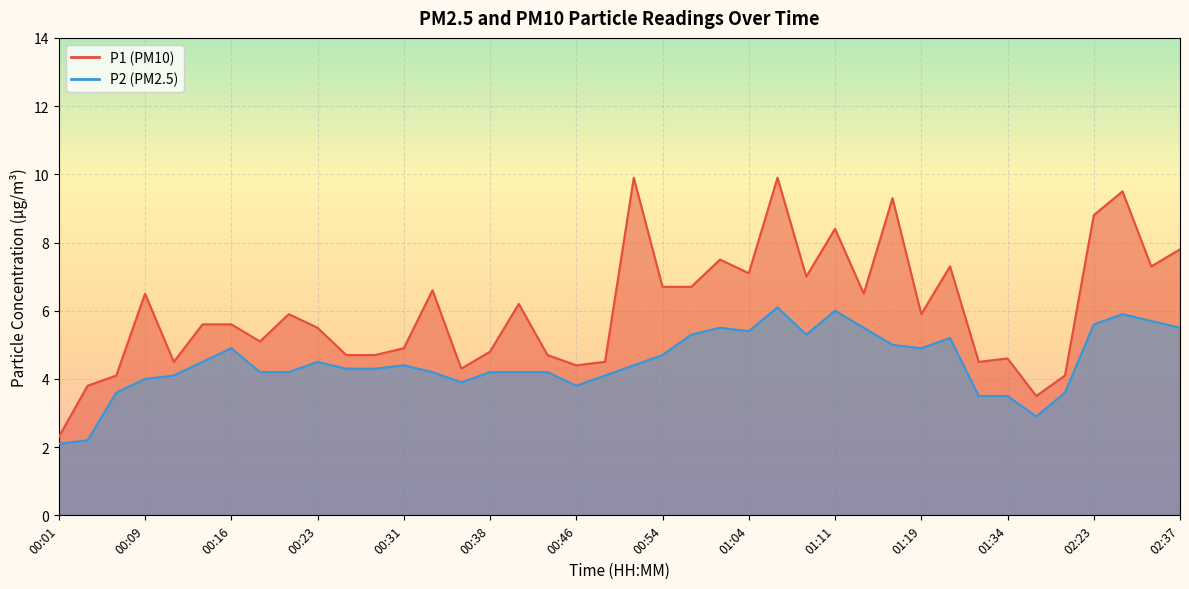

The value of P2 at 00:23 is 4.5. True or false?

True